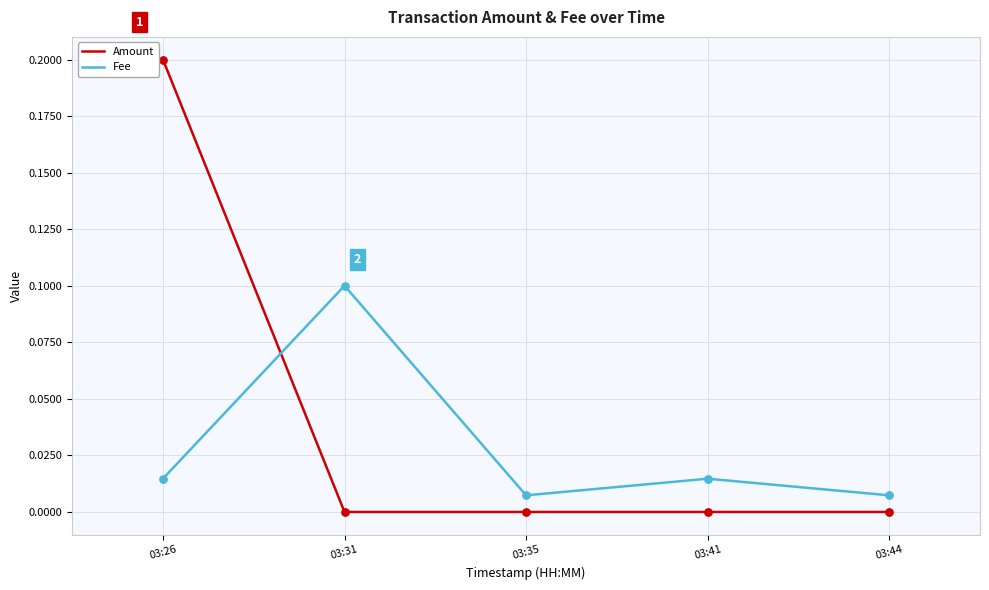

Which series has the largest range (max minus min)?

Amount